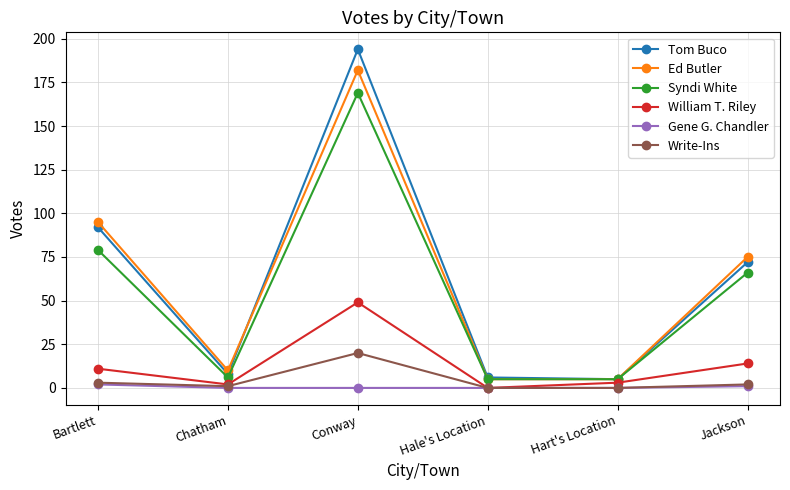

The value of Write-Ins at Hart's Location is 0. True or false?

True